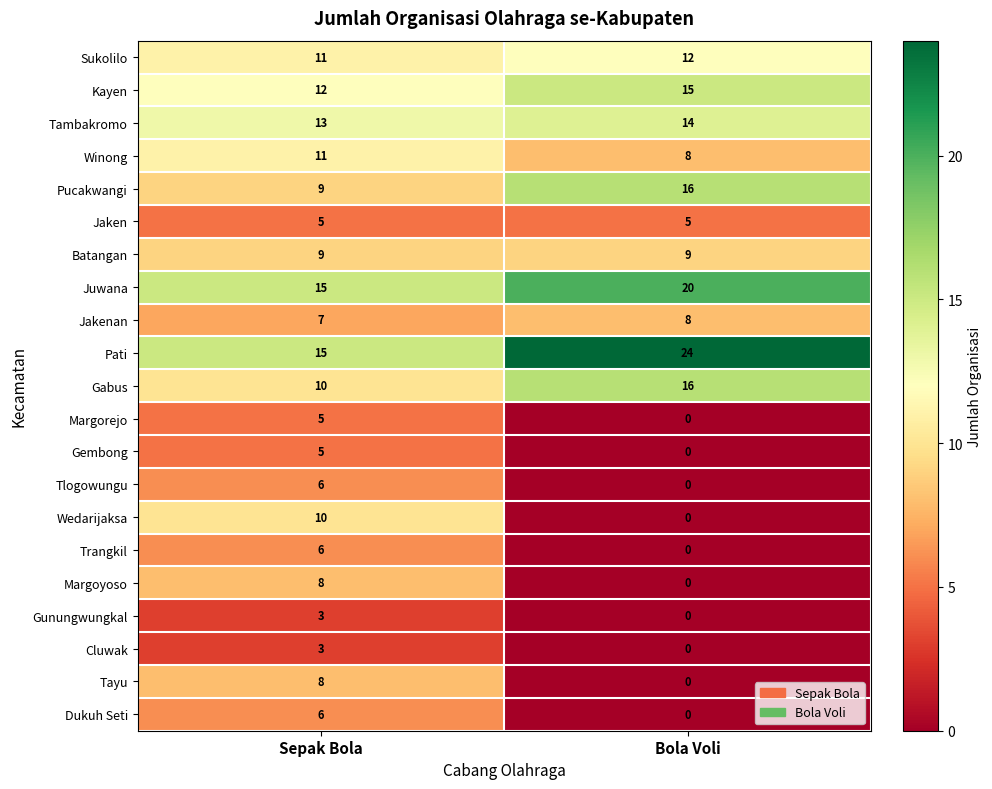

What is the sum of all Margorejo values?

5